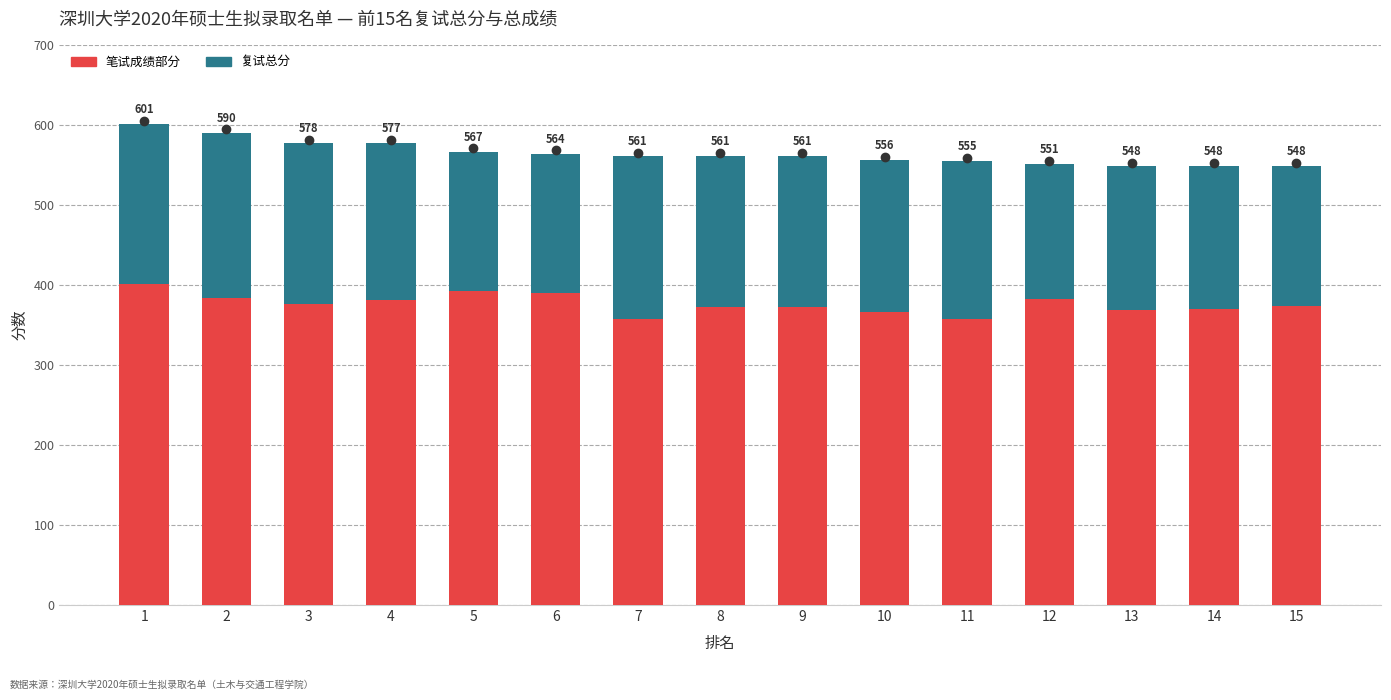

Rank the series at 9 from lowest to highest value.

复试总分, 笔试成绩部分